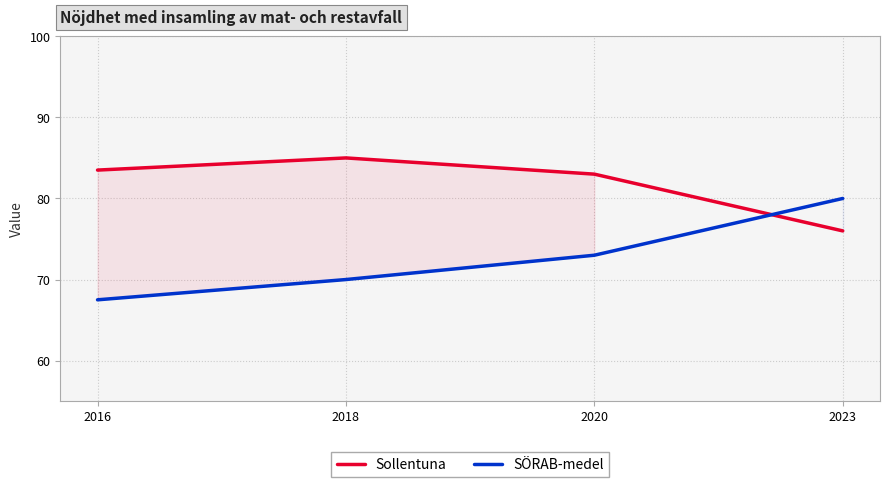

Rank the series by their average value, from highest to lowest.

Sollentuna, SÖRAB-medel